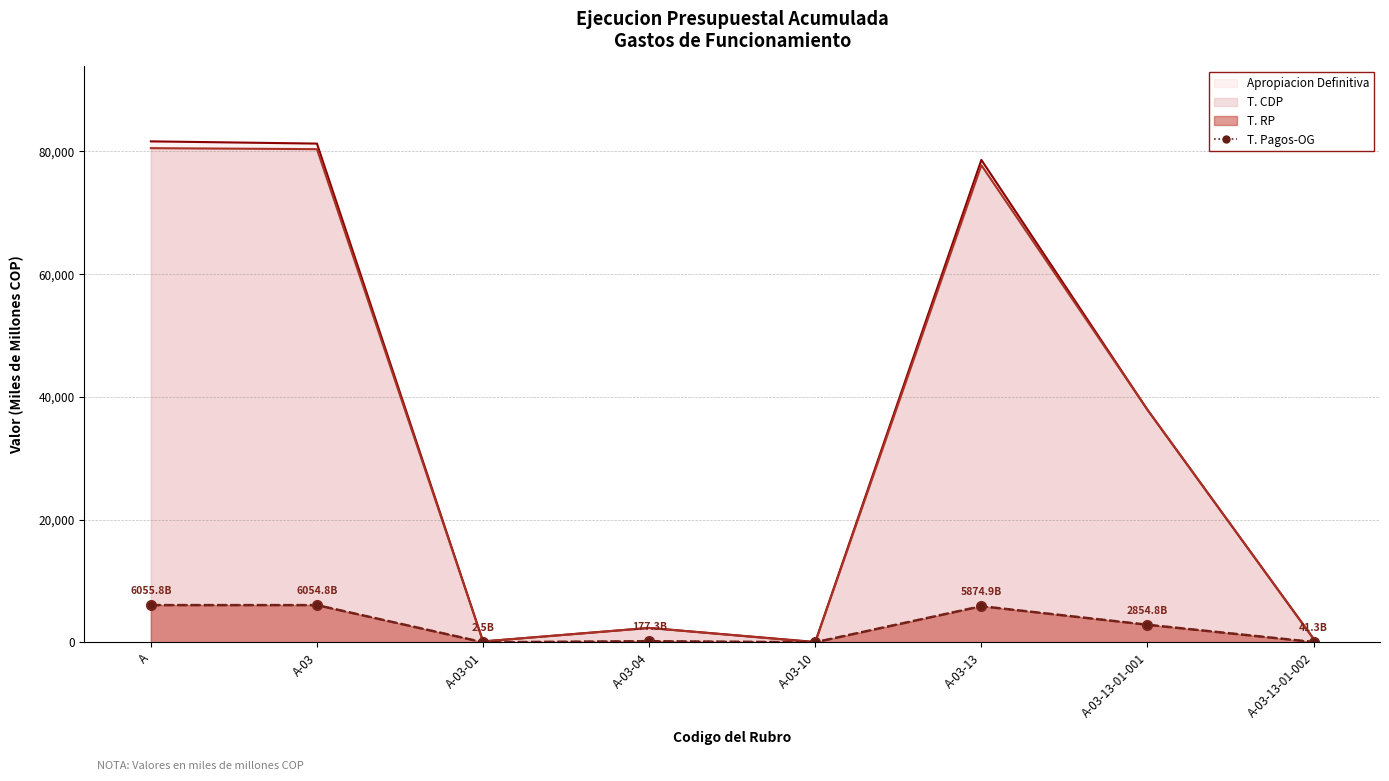

How many positive values are there?

7